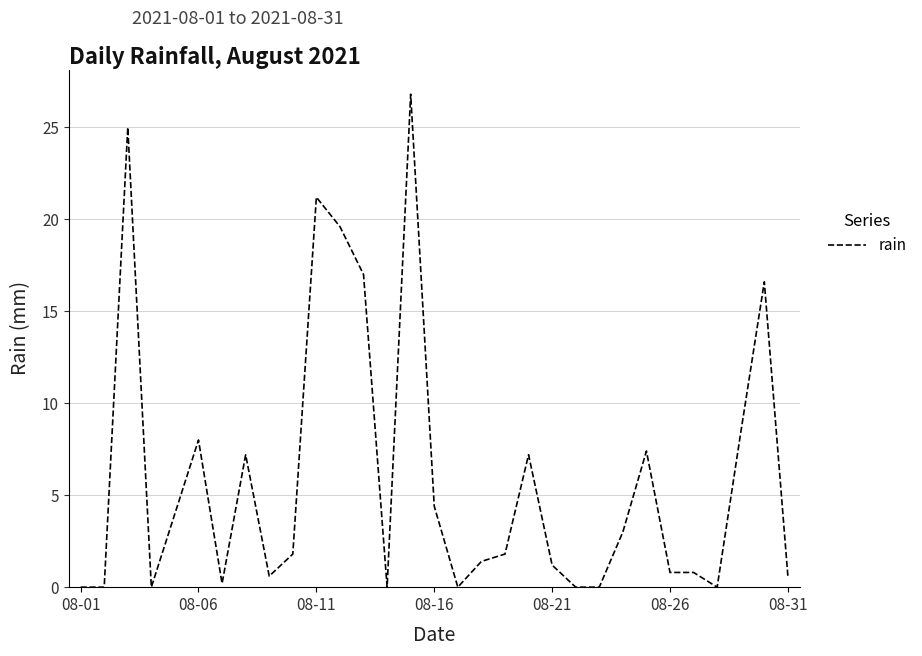

Count the number of data series in this chart.

1